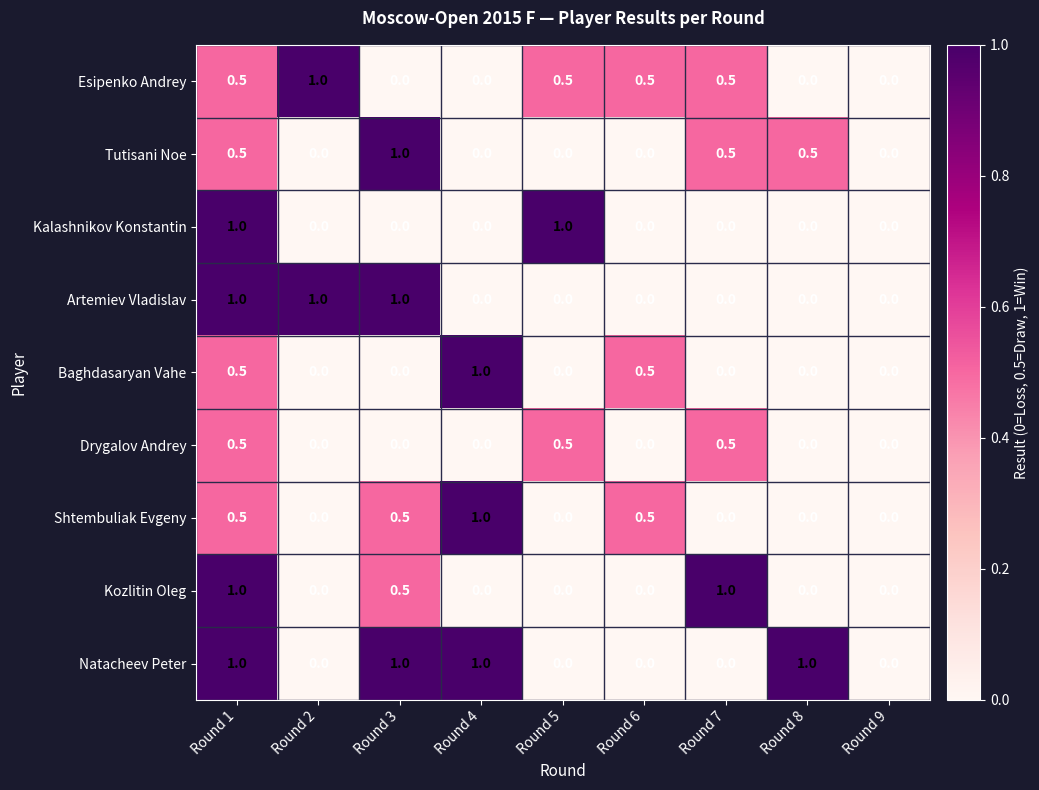

How many Kalashnikov Konstantin values are between 0 and 1?

9